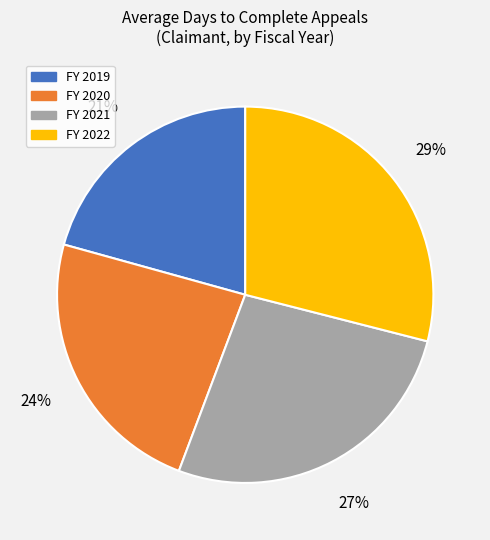

How many slices are in this pie chart?

4